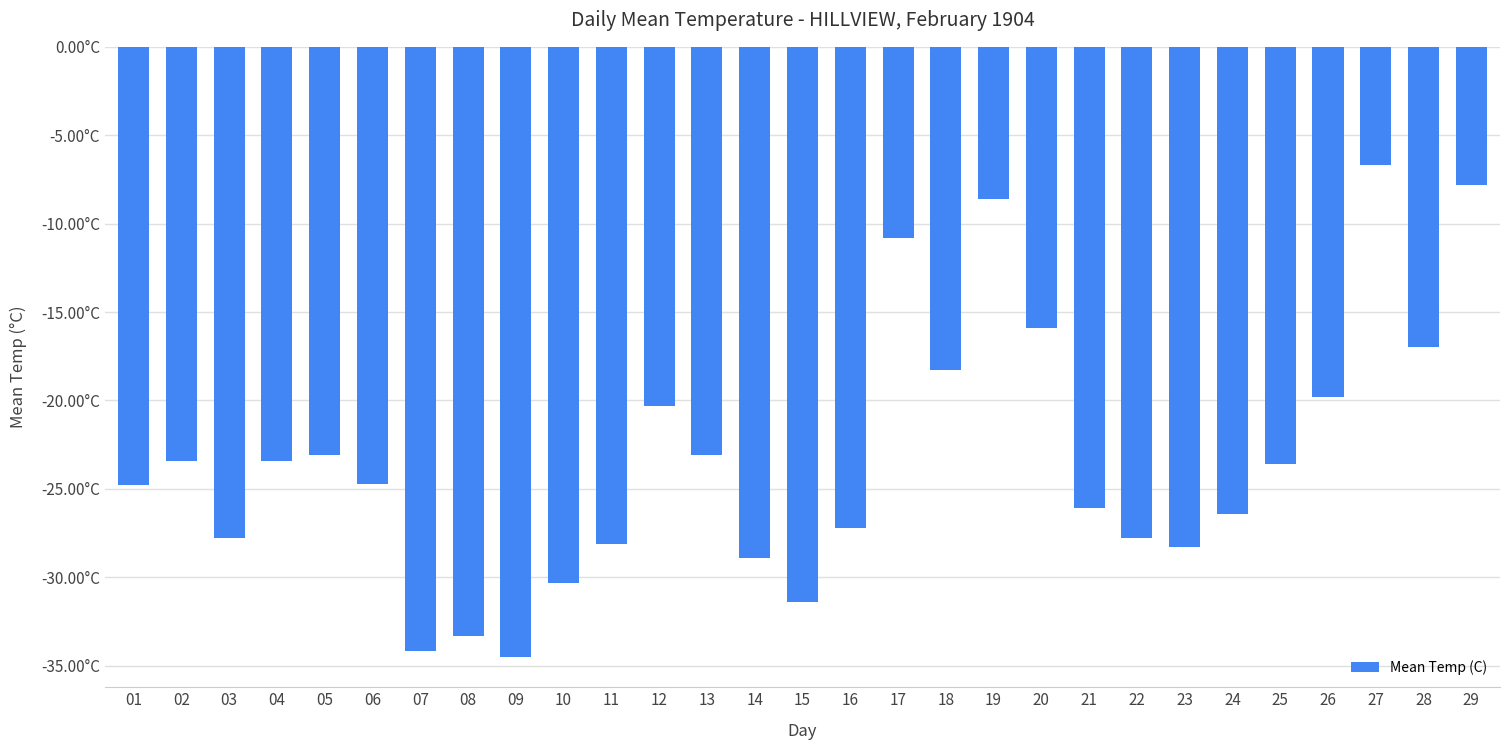

Is it true that the value at 19 is -13.5?

False